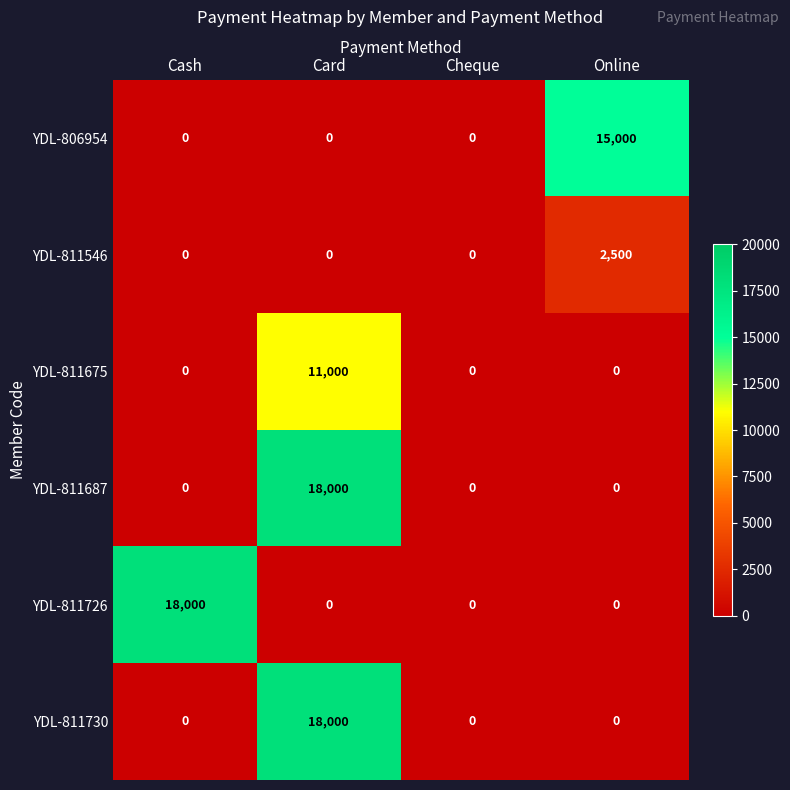

The value of YDL-811726 at Online is -6906. True or false?

False